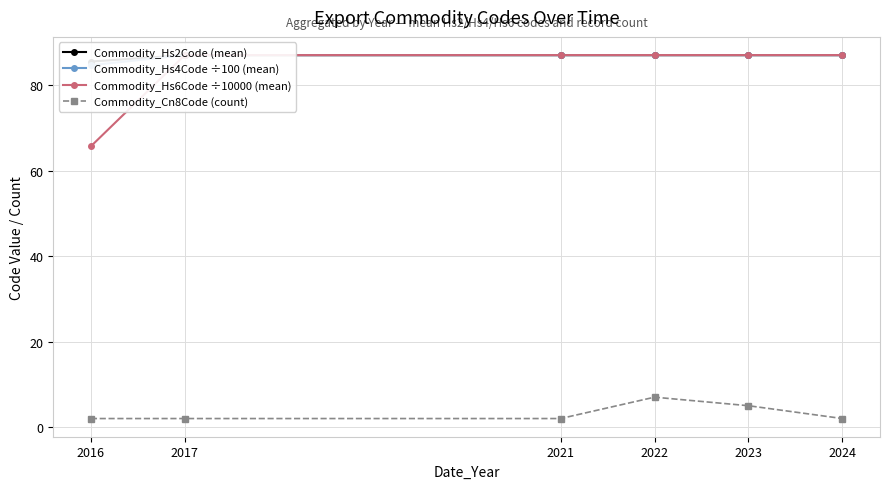

What is the greatest value displayed?

87.0